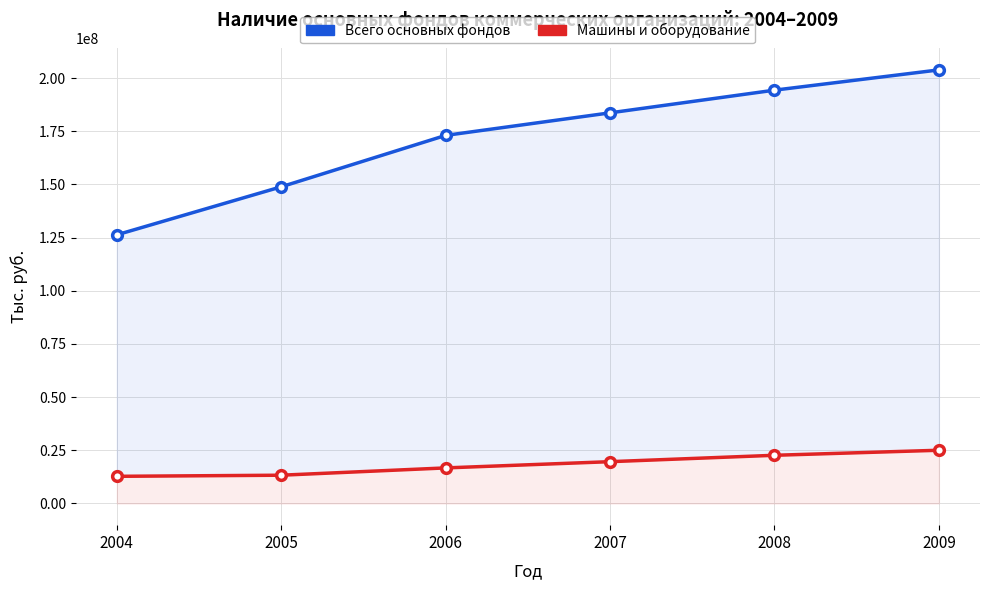

Does the chart display data point markers on the line(s)?

Yes